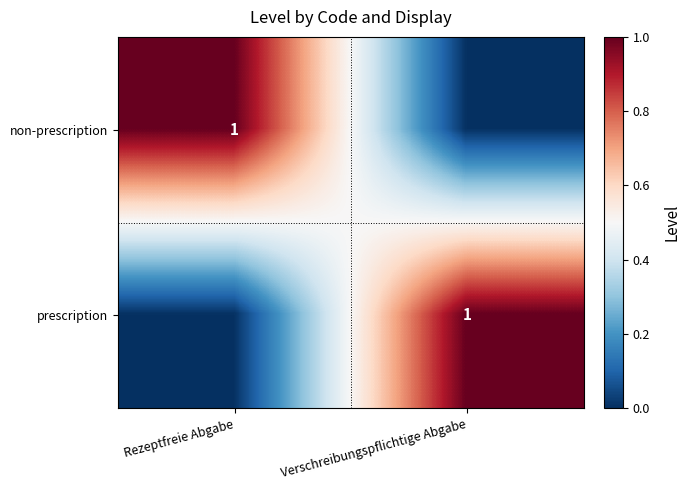

True or false: non-prescription has a value of 2 at Rezeptfreie Abgabe.

False